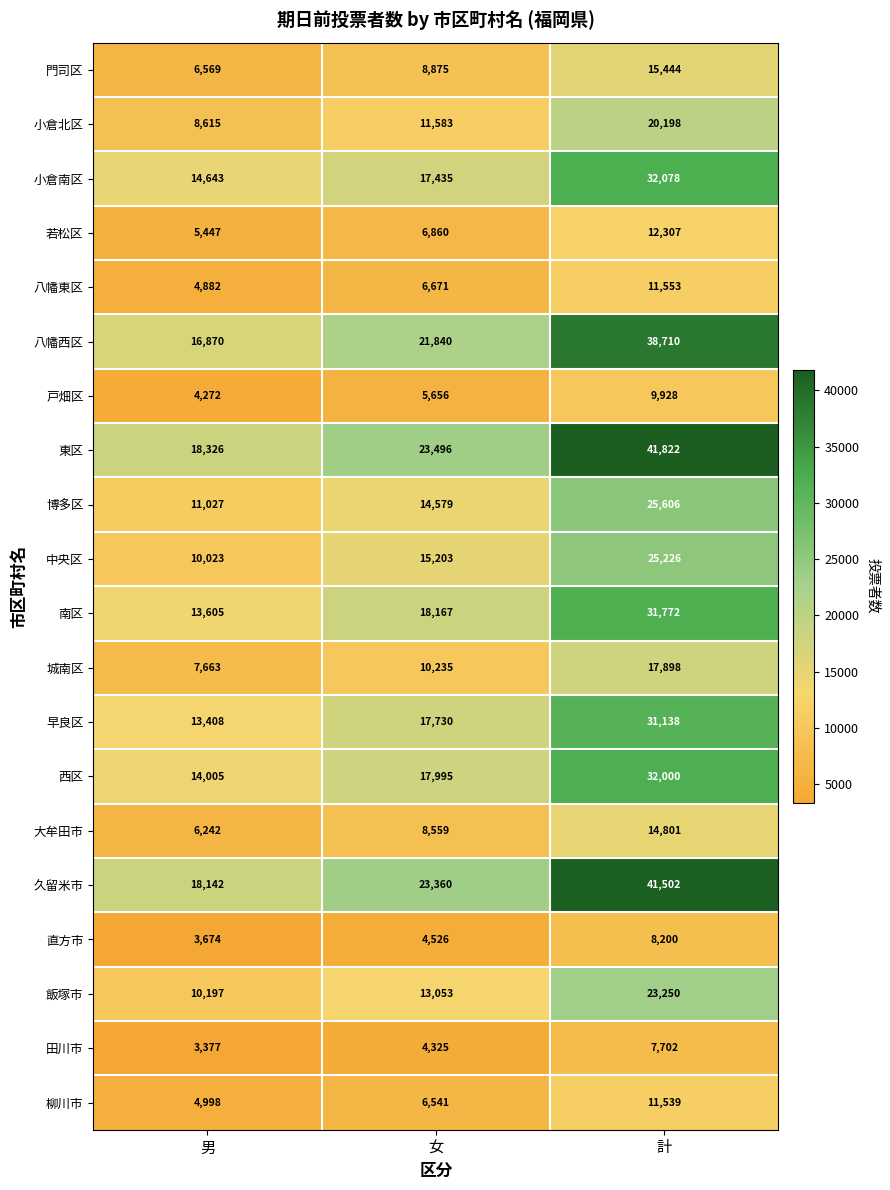

What is the difference between the maximum and minimum values in the 八幡東区 series?

6671